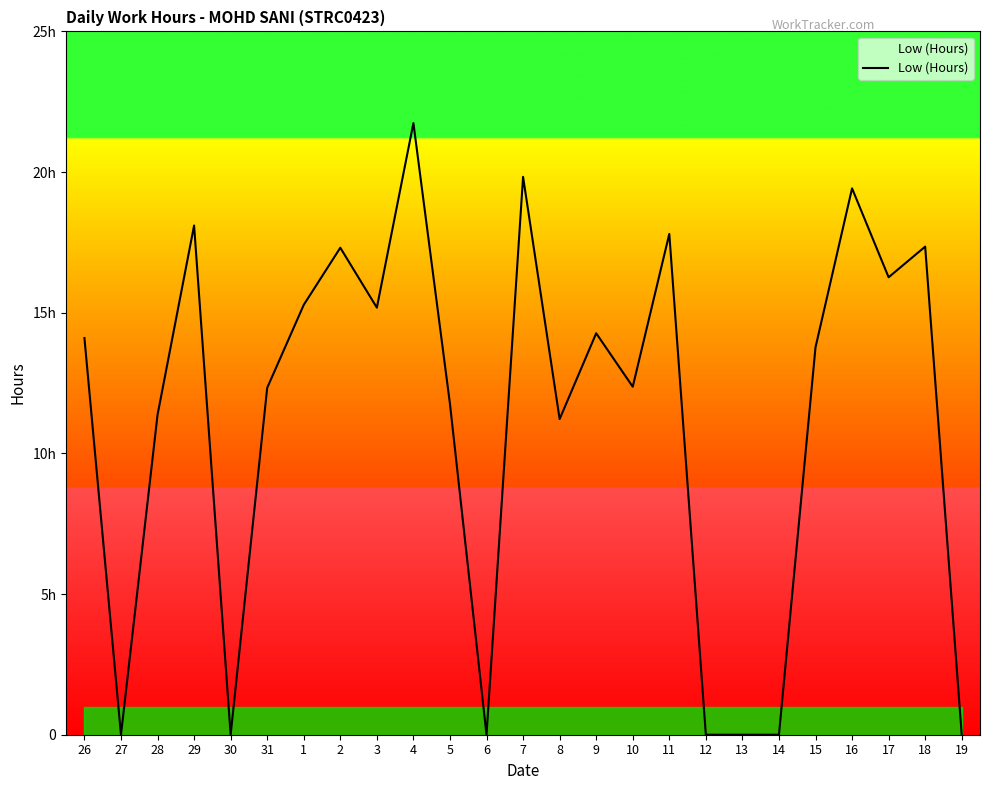

True or false: the data has more than 2 interior local peaks.

True